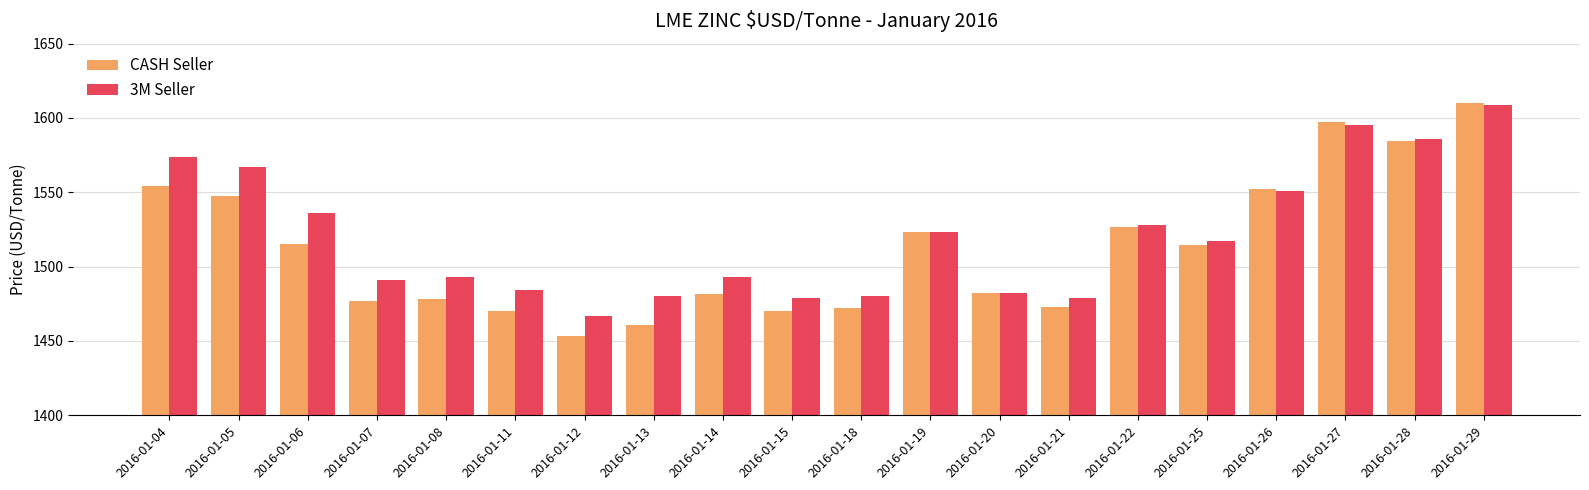

What is the highest value of the CASH Seller series?

1610.0